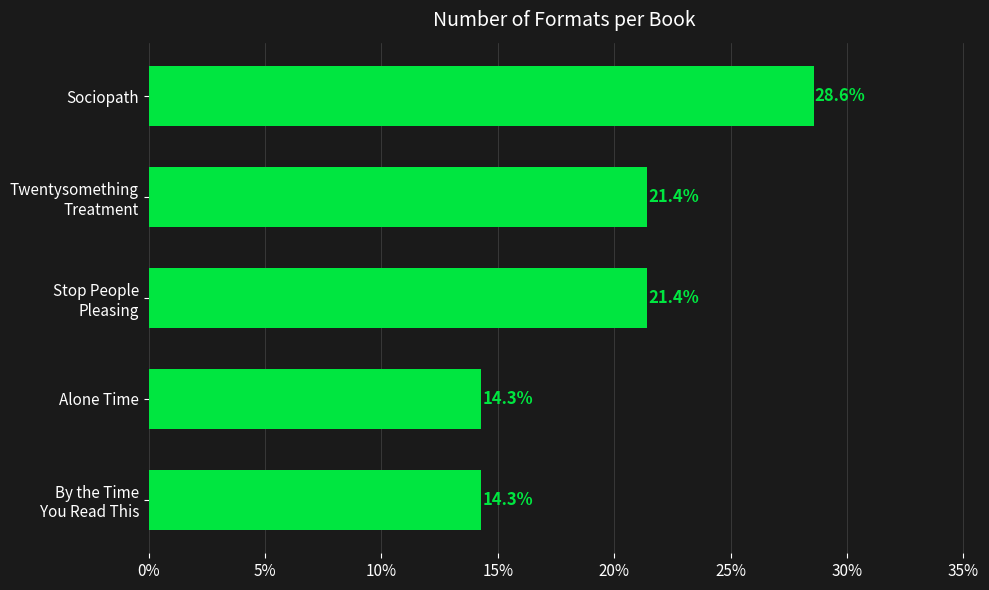

Read the value at Alone Time.

14.3